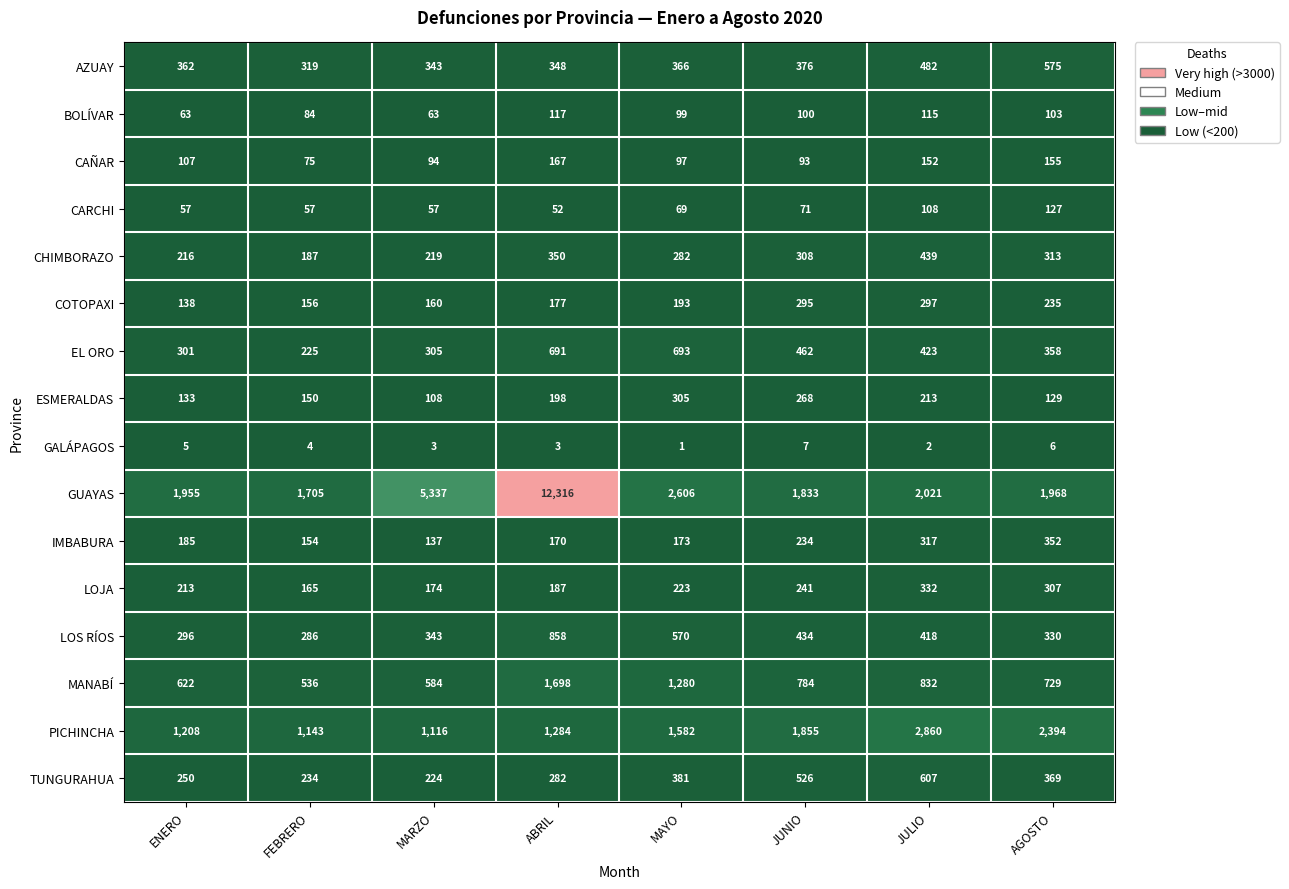

Which series has the largest total across all categories?

GUAYAS